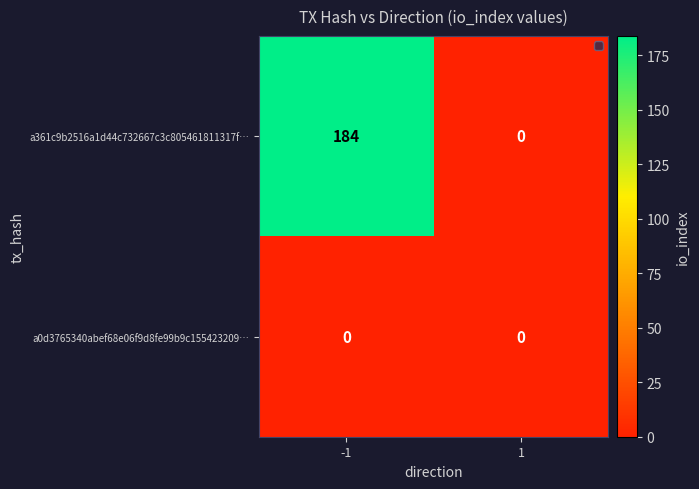

The a361c9b2516a1d44c732667c3c805461811317f… series shows 0 at 1. True or false?

True